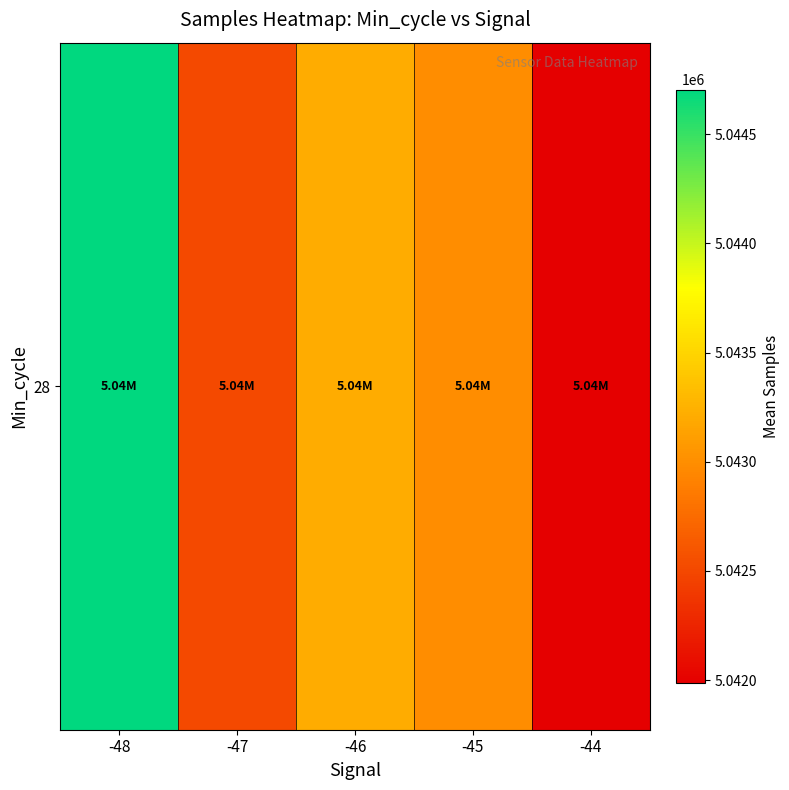

Rank the categories by value from highest to lowest.

-48, -46, -45, -47, -44